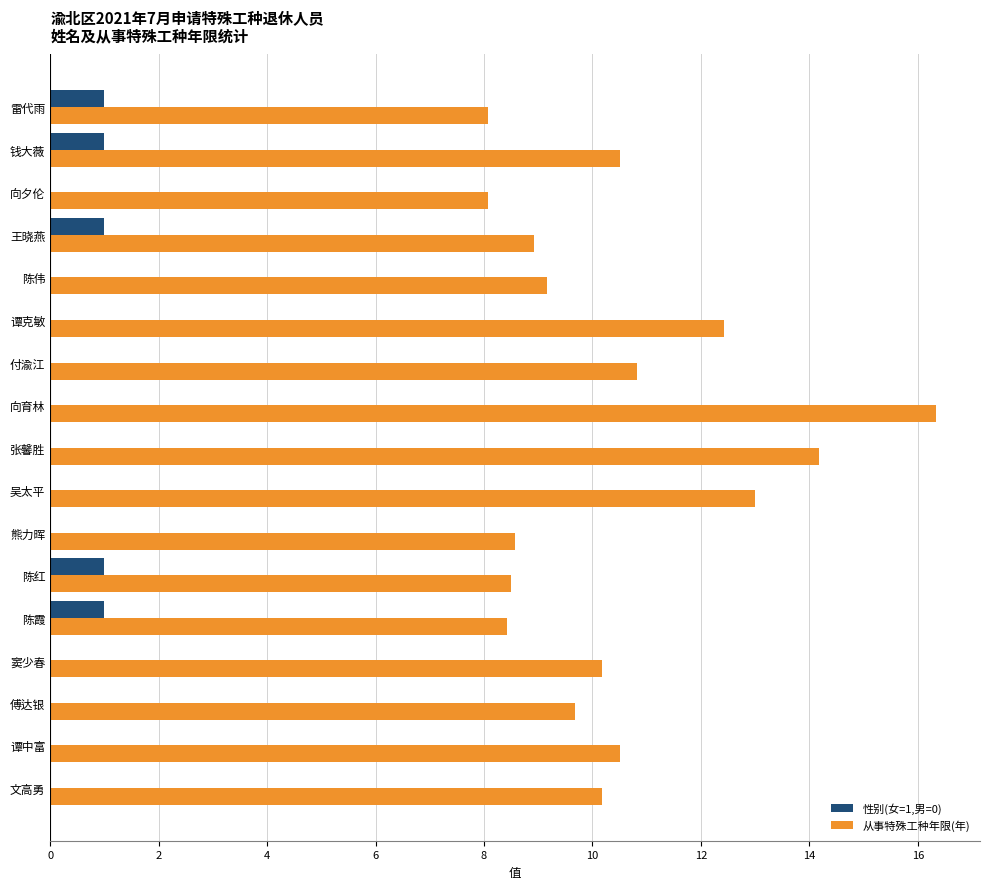

Is it true that 性别(女=1,男=0) equals 1.0 at 钱大薇?

True